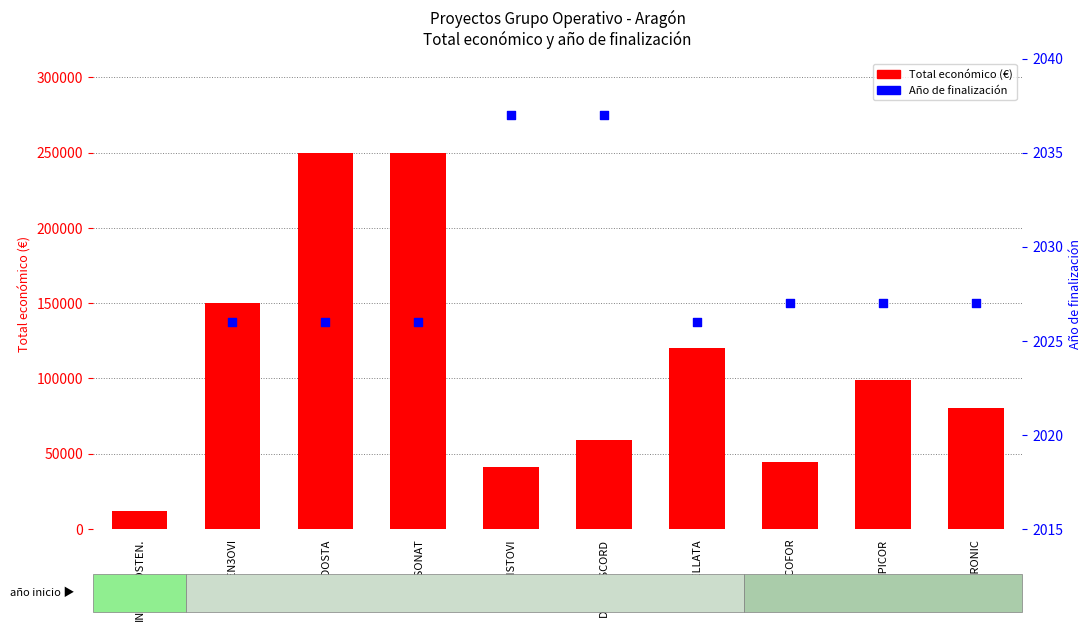

Which series has the largest total across all categories?

Total económico (€)